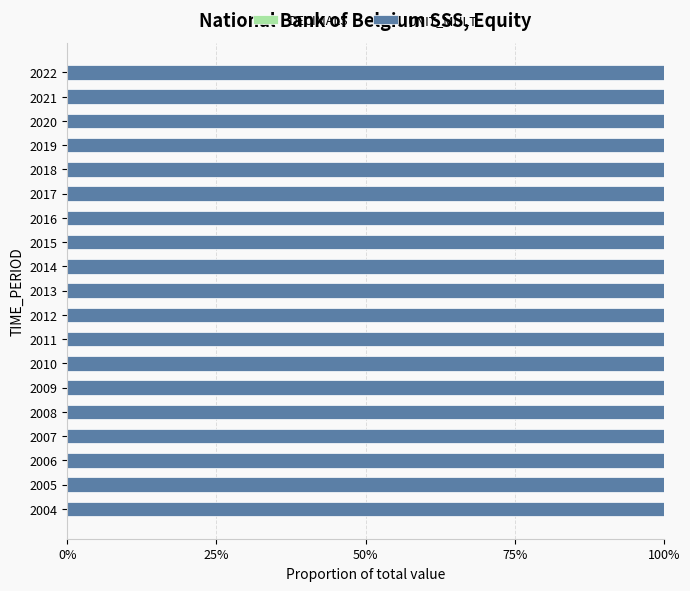

Reading right to left, extract all data points from this chart.

DECIMALS: 0	0	0	0	0	0	0	0	0	0	0	0	0	0	0	0	0	0	0
UNIT_MULT: 6	6	6	6	6	6	6	6	6	6	6	6	6	6	6	6	6	6	6